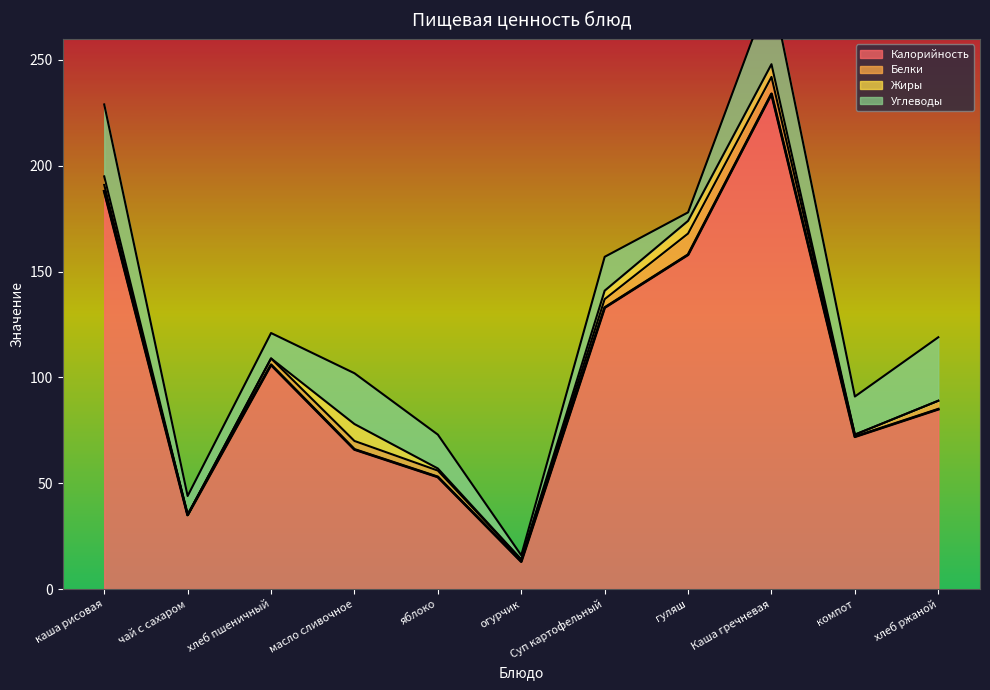

What is the difference between the maximum and minimum values in the Белки series?

10